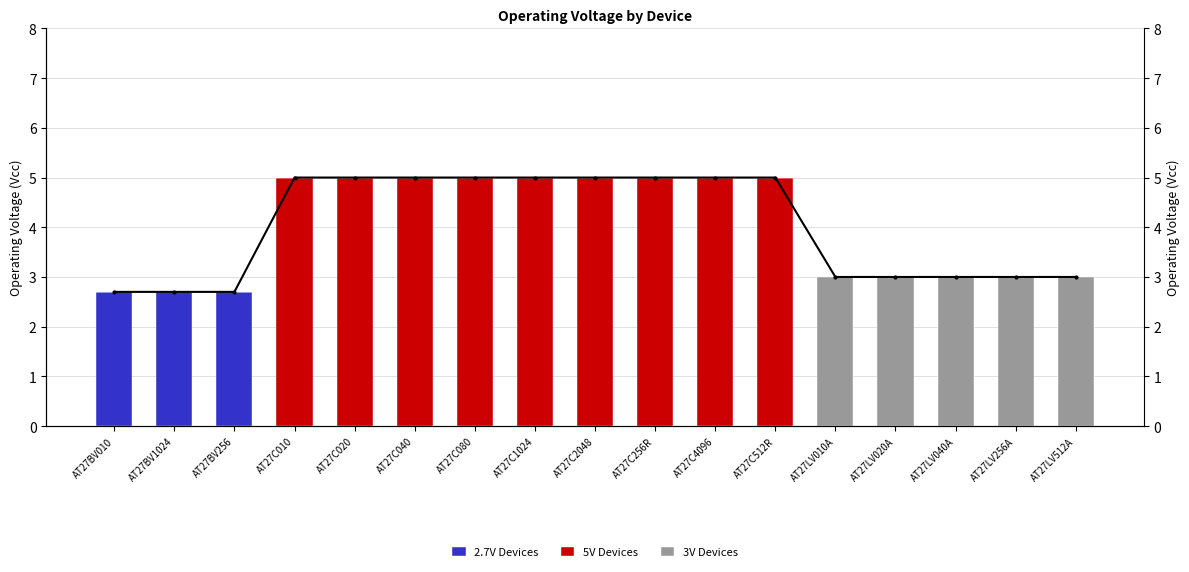

Reading left to right, what are all the values shown in this chart?

2.7V Devices: AT27BV010=2.7	AT27BV1024=2.7	AT27BV256=2.7	AT27C010=0.0	AT27C020=0.0	AT27C040=0.0	AT27C080=0.0	AT27C1024=0.0	AT27C2048=0.0	AT27C256R=0.0	AT27C4096=0.0	AT27C512R=0.0	AT27LV010A=0.0	AT27LV020A=0.0	AT27LV040A=0.0	AT27LV256A=0.0	AT27LV512A=0.0
5V Devices: AT27BV010=0.0	AT27BV1024=0.0	AT27BV256=0.0	AT27C010=5.0	AT27C020=5.0	AT27C040=5.0	AT27C080=5.0	AT27C1024=5.0	AT27C2048=5.0	AT27C256R=5.0	AT27C4096=5.0	AT27C512R=5.0	AT27LV010A=0.0	AT27LV020A=0.0	AT27LV040A=0.0	AT27LV256A=0.0	AT27LV512A=0.0
3V Devices: AT27BV010=0.0	AT27BV1024=0.0	AT27BV256=0.0	AT27C010=0.0	AT27C020=0.0	AT27C040=0.0	AT27C080=0.0	AT27C1024=0.0	AT27C2048=0.0	AT27C256R=0.0	AT27C4096=0.0	AT27C512R=0.0	AT27LV010A=3.0	AT27LV020A=3.0	AT27LV040A=3.0	AT27LV256A=3.0	AT27LV512A=3.0